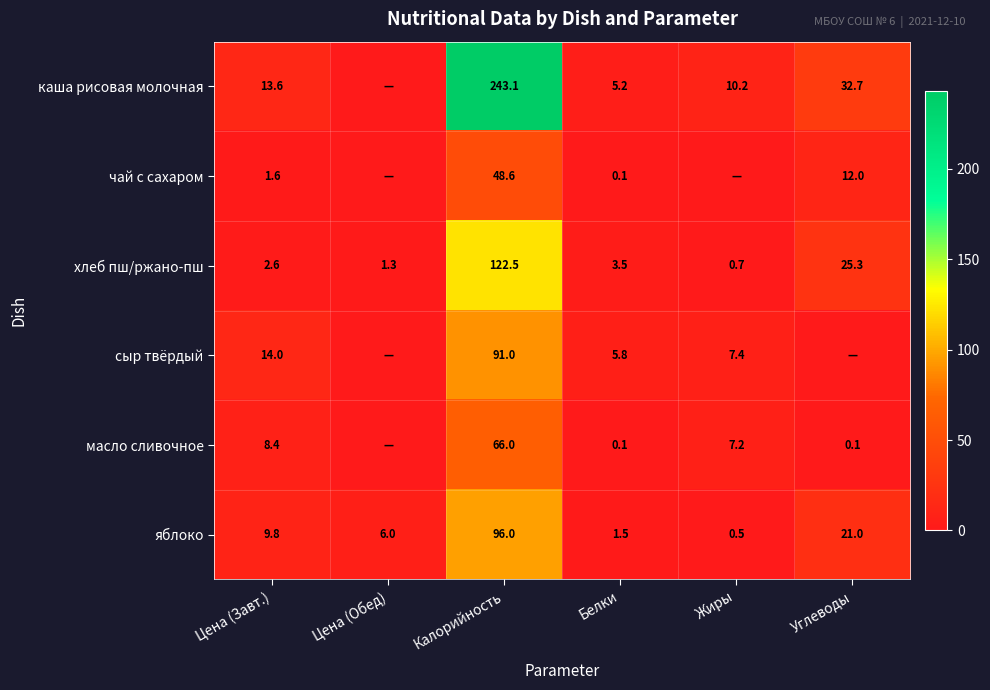

What is the difference between the maximum and second lowest values in the хлеб пш/ржано-пш series?

121.2